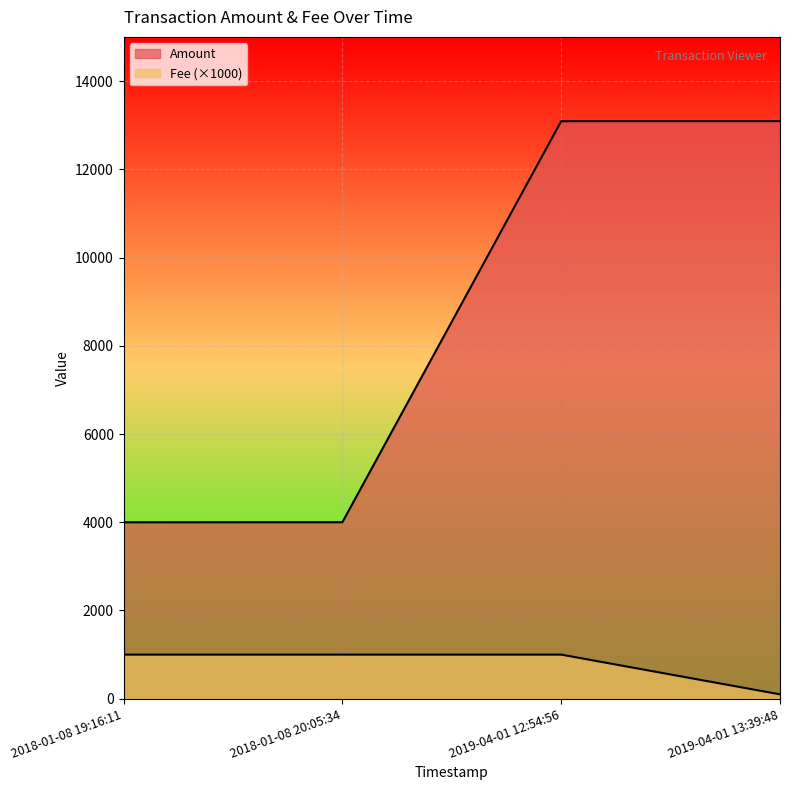

True or false: Fee and Amount cross at least once.

False